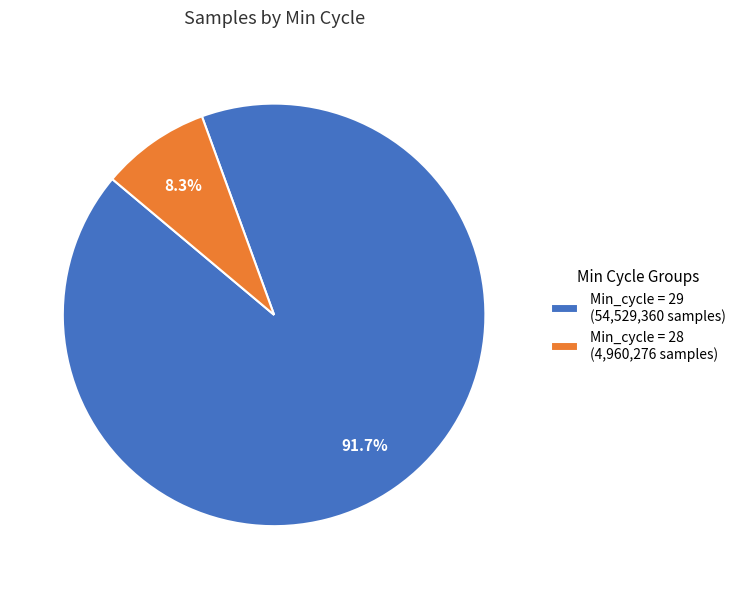

Does Min_cycle = 28 (4,960,276 samples) represent more than half of the total?

No